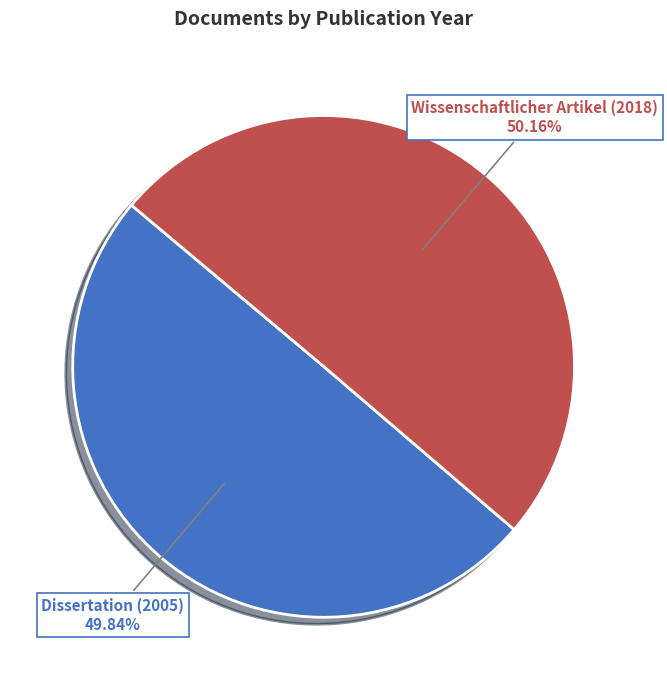

Approximately how many times larger is the value at Dissertation (2005) compared to Wissenschaftlicher Artikel (2018)?

1.0